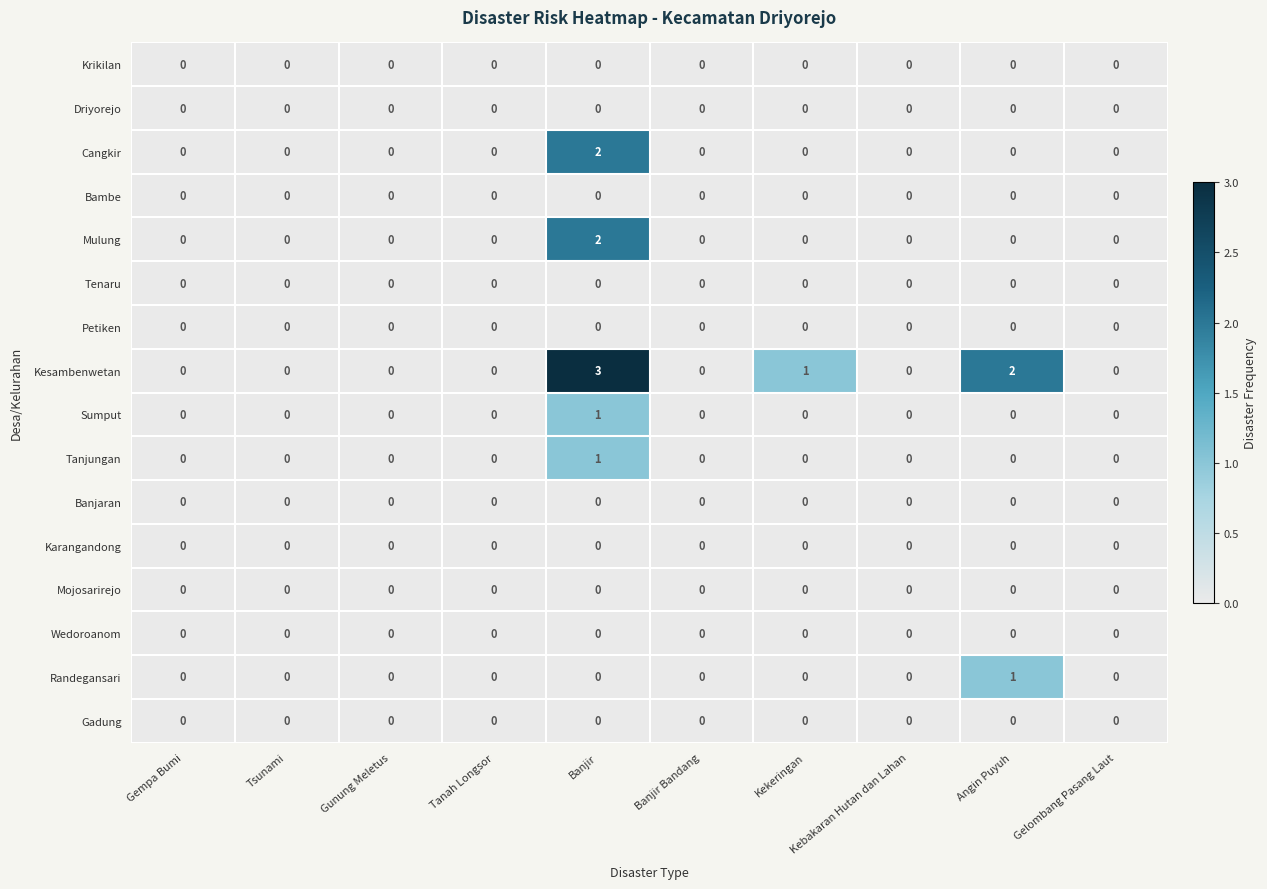

Which series has the largest total across all categories?

Kesambenwetan